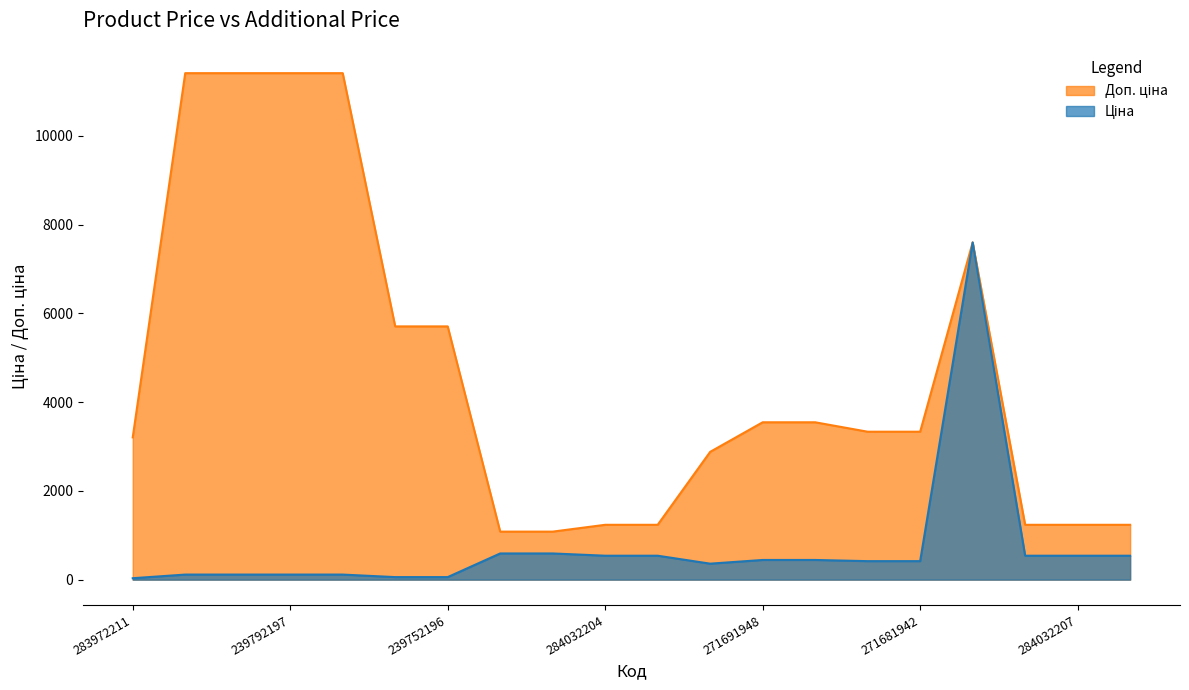

True or false: Ціна and Доп. ціна intersect in this chart.

False